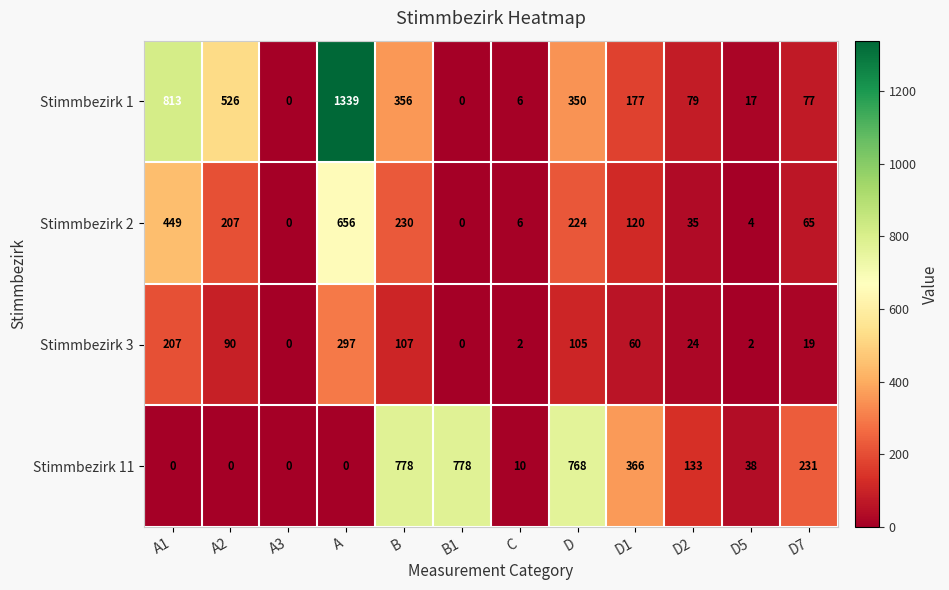

Which series has the largest total across all categories?

Stimmbezirk 1